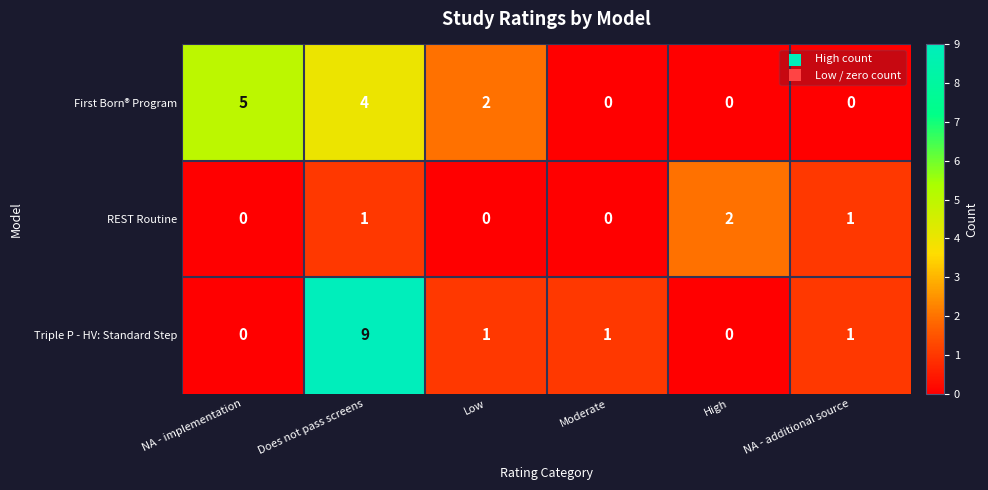

True or false: Triple P - HV: Standard Step has a value of 1 at Low.

True